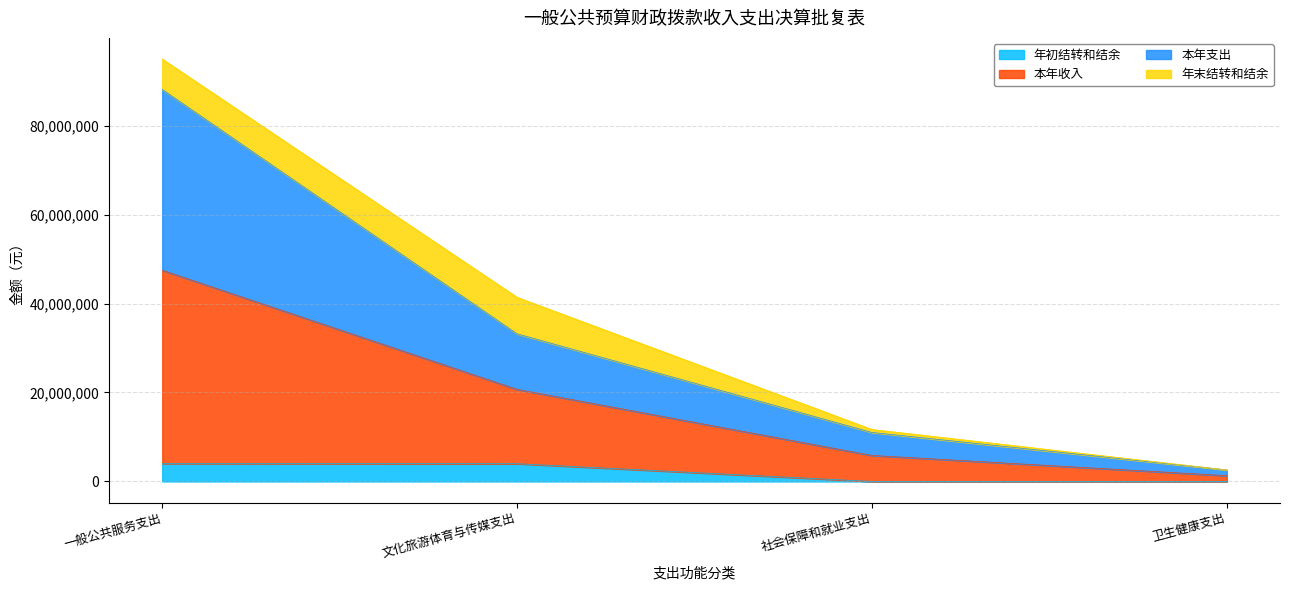

What is the difference between the maximum and minimum values in the 年初结转和结余 series?

4035443.3